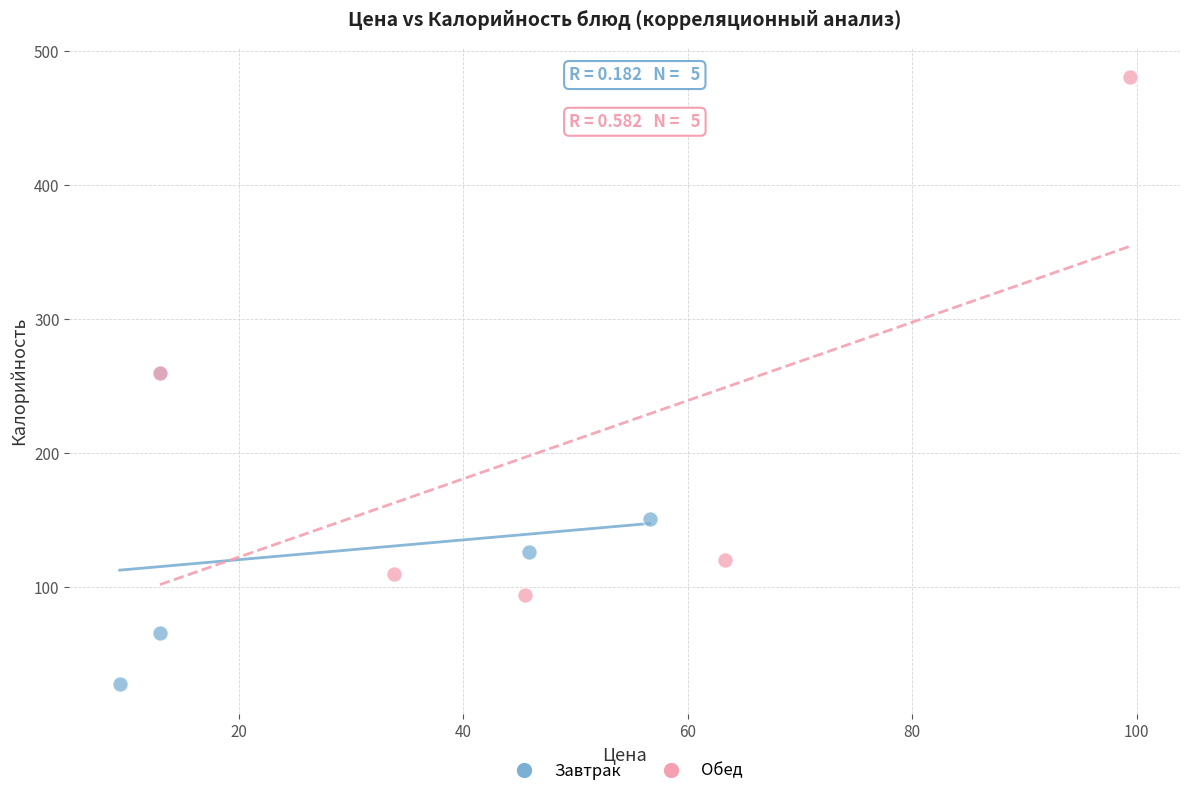

Which series reaches the maximum Y coordinate?

Обед